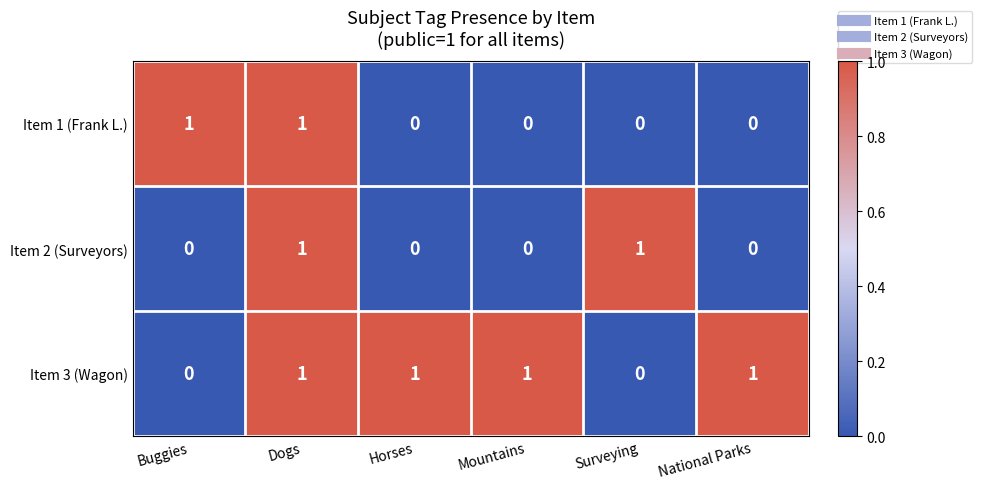

Count the number of categories in the chart.

6